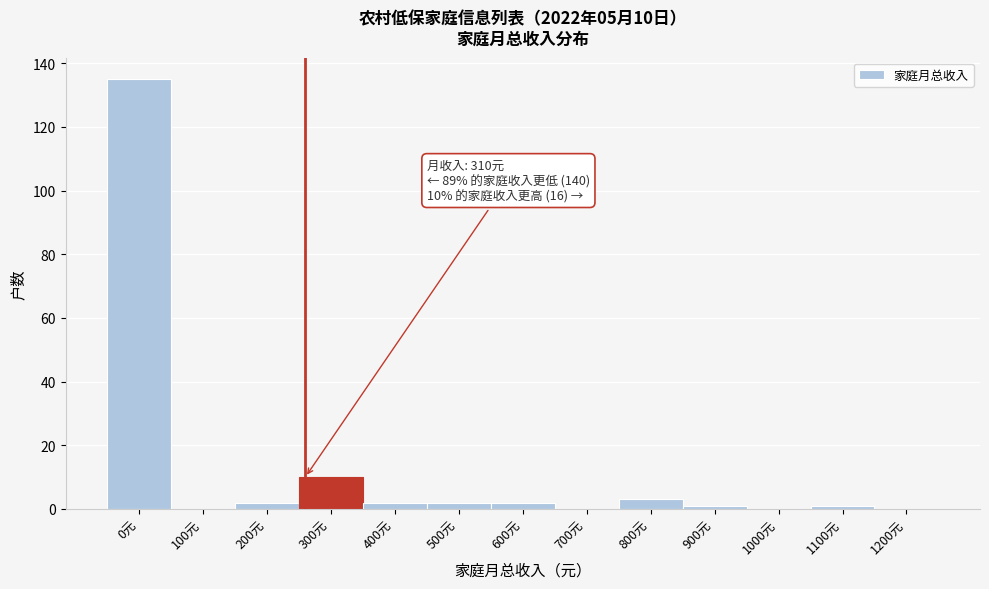

Reading left to right, extract all data points from this chart.

0元=135	100元=0	200元=2	300元=10	400元=2	500元=2	600元=2	700元=0	800元=3	900元=1	1000元=0	1100元=1	1200元=0